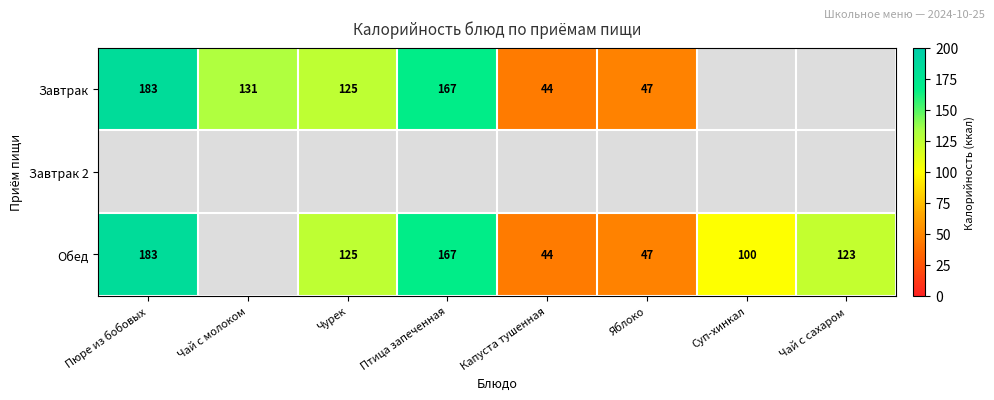

What is the sum of the Обед values at Чурек and Пюре из бобовых?

308